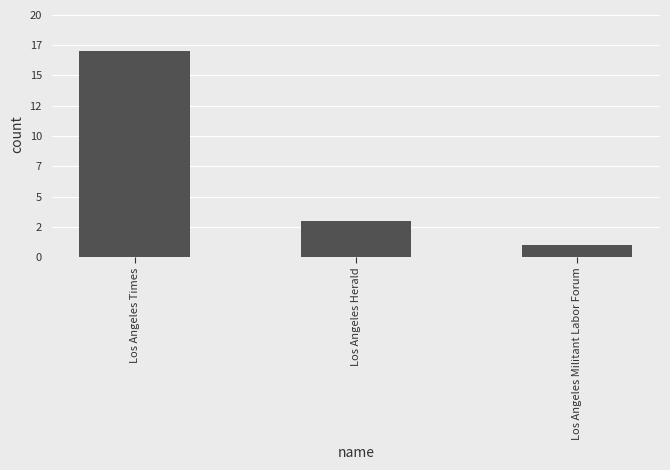

How many values are between 1 and 17?

3